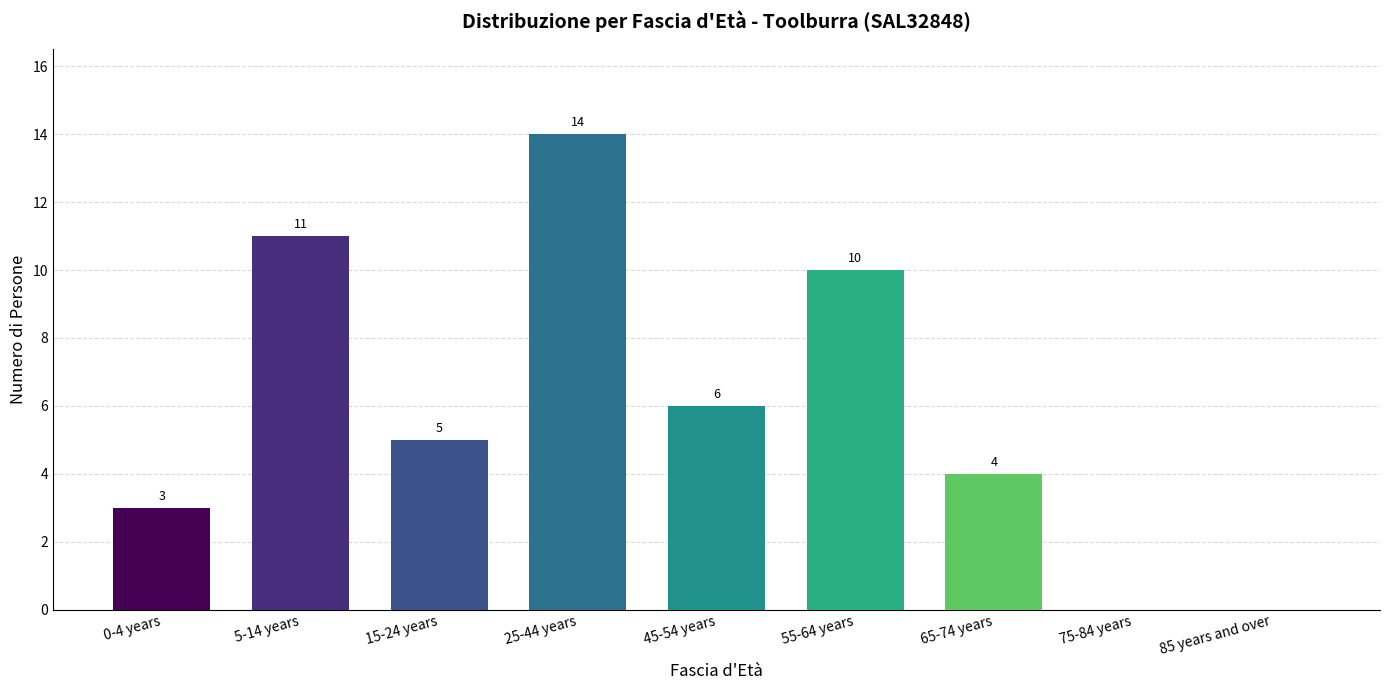

Reading right to left, extract all data points from this chart.

85 years and over=0	75-84 years=0	65-74 years=4	55-64 years=10	45-54 years=6	25-44 years=14	15-24 years=5	5-14 years=11	0-4 years=3